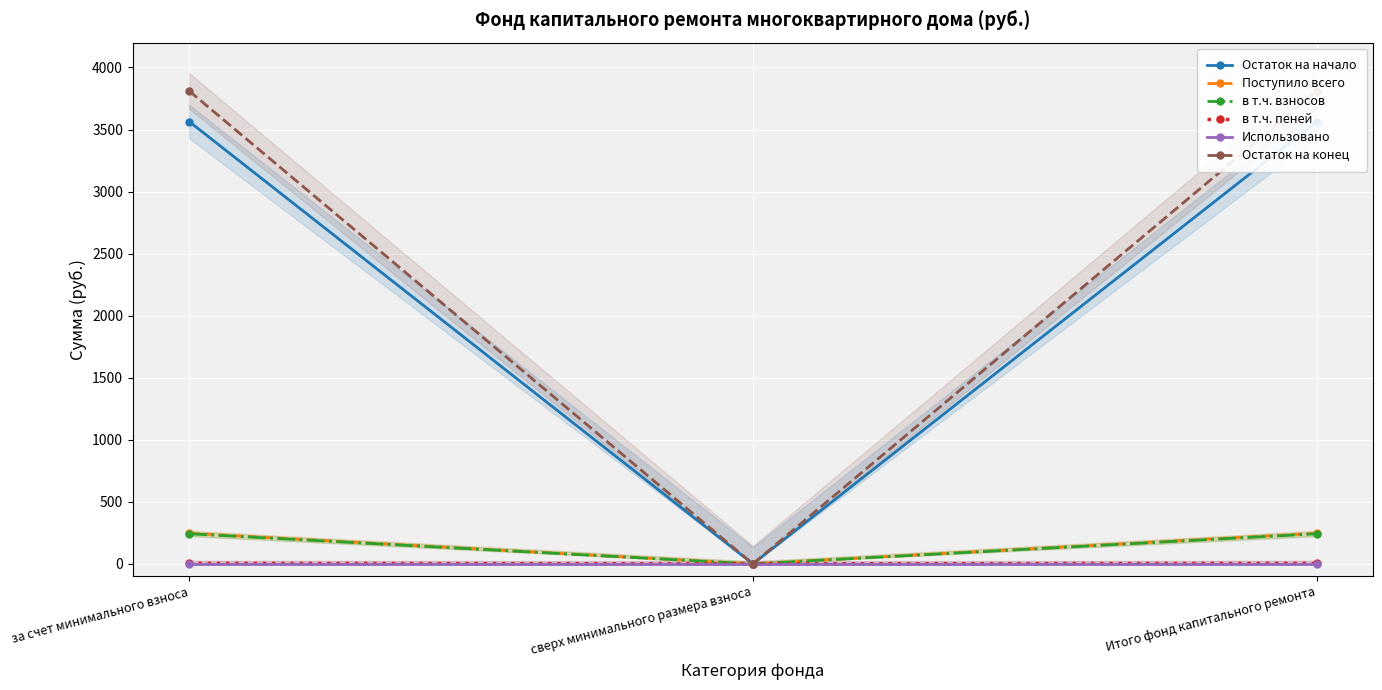

What is the label of the 1st point from the left?

за счет минимального взноса